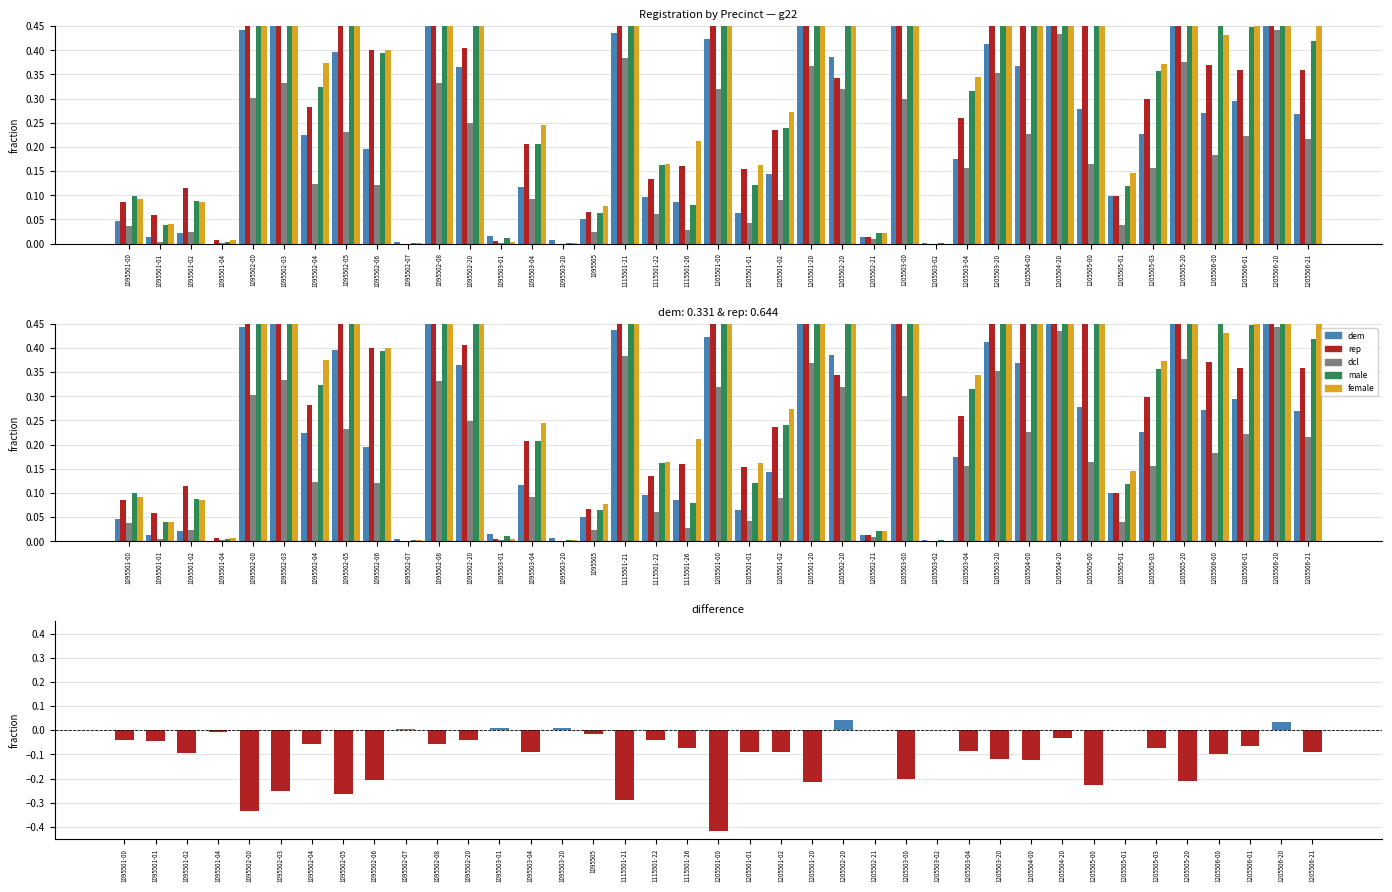

Rank the series by their maximum value, from lowest to highest.

dem-rep, dcl, dem, rep, male, female